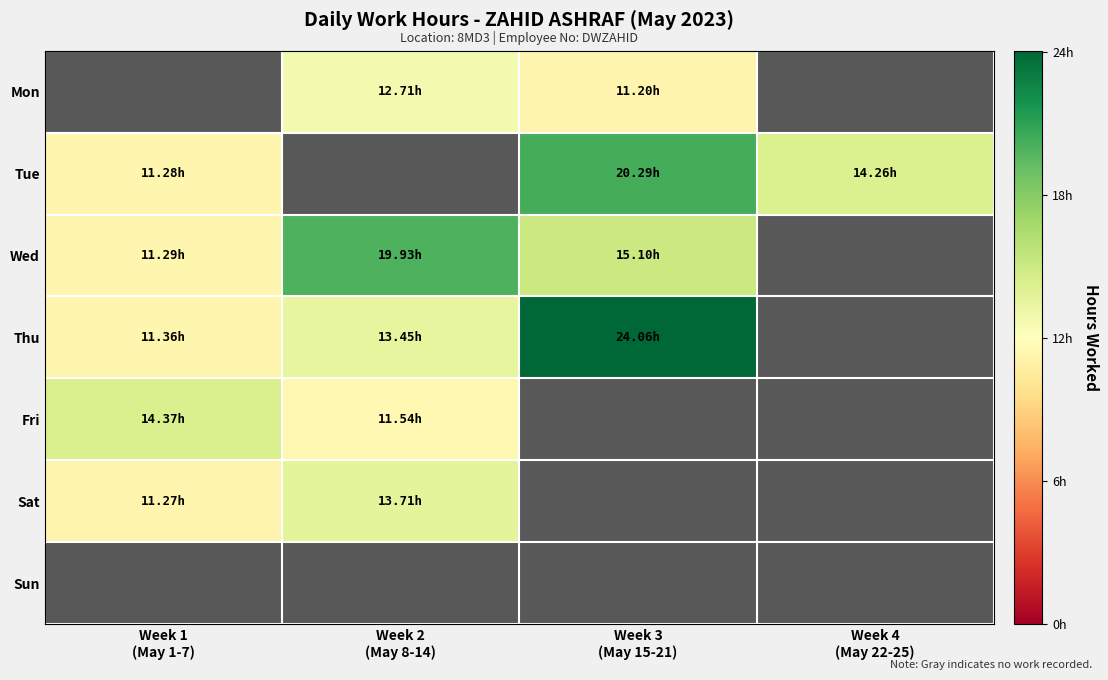

List the series in order of their peak value, highest first.

Thu, Tue, Wed, Fri, Sat, Mon, Sun